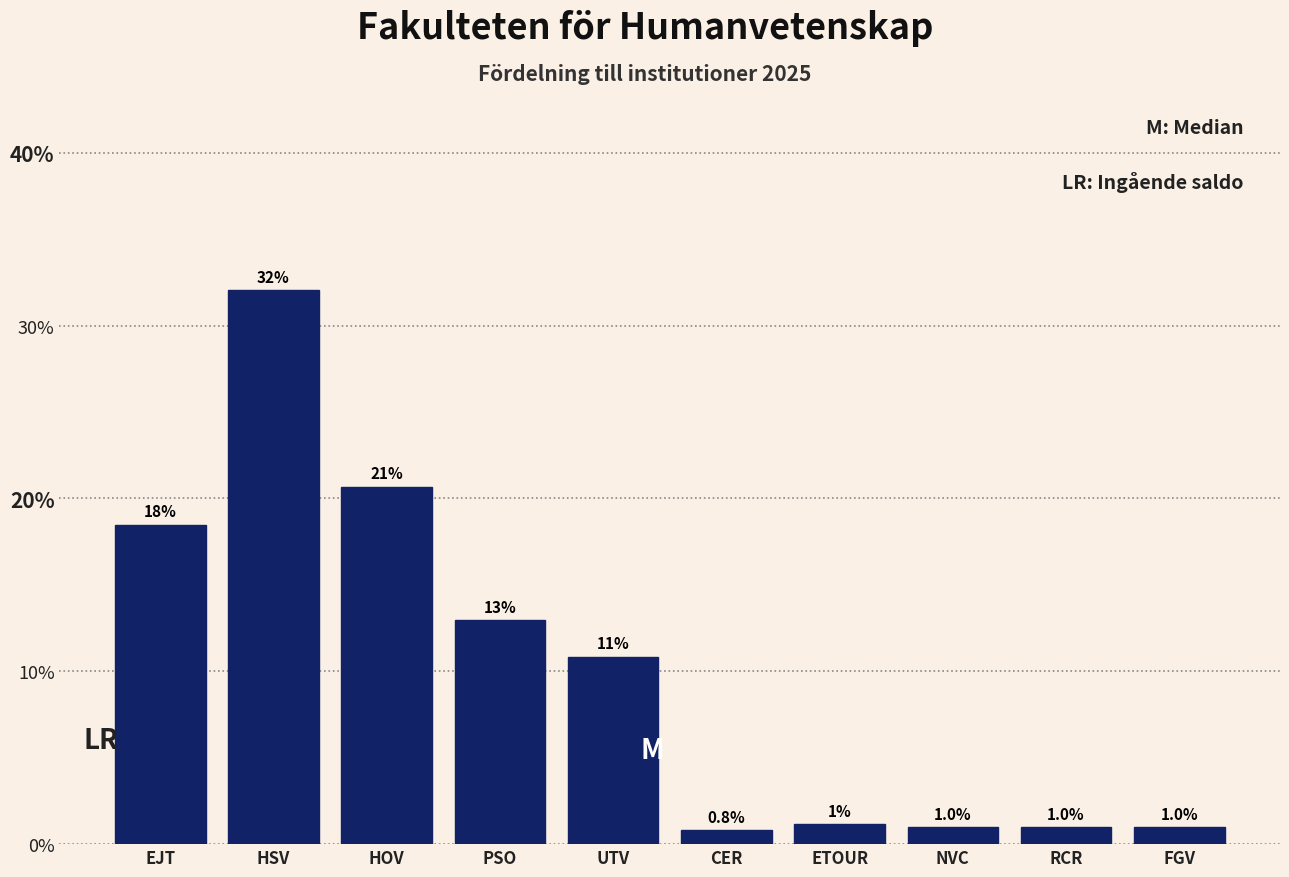

Where does the data first go above 10?

EJT